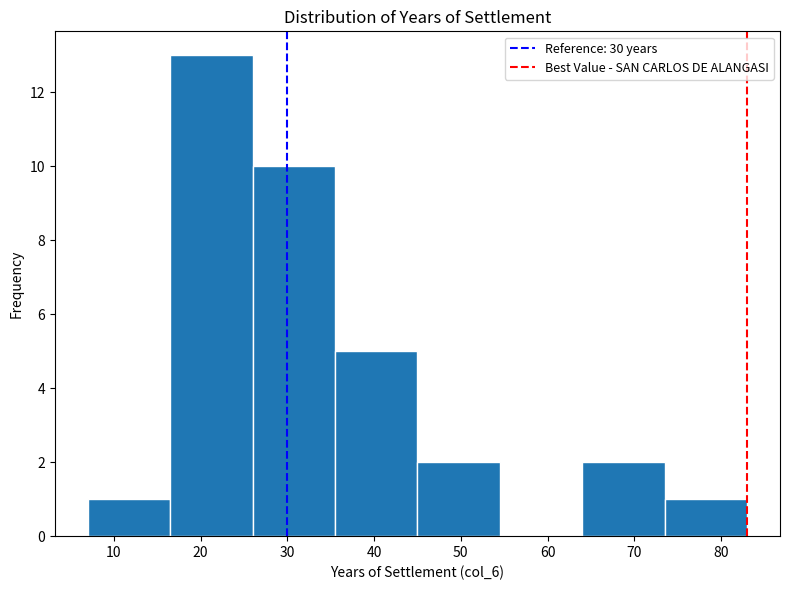

How tall is the bar that spans 45.0 to 54.5 on the x-axis? Neither the bar edges nor the heights are printed on the chart, so give them approximately, as read against the axes.

2